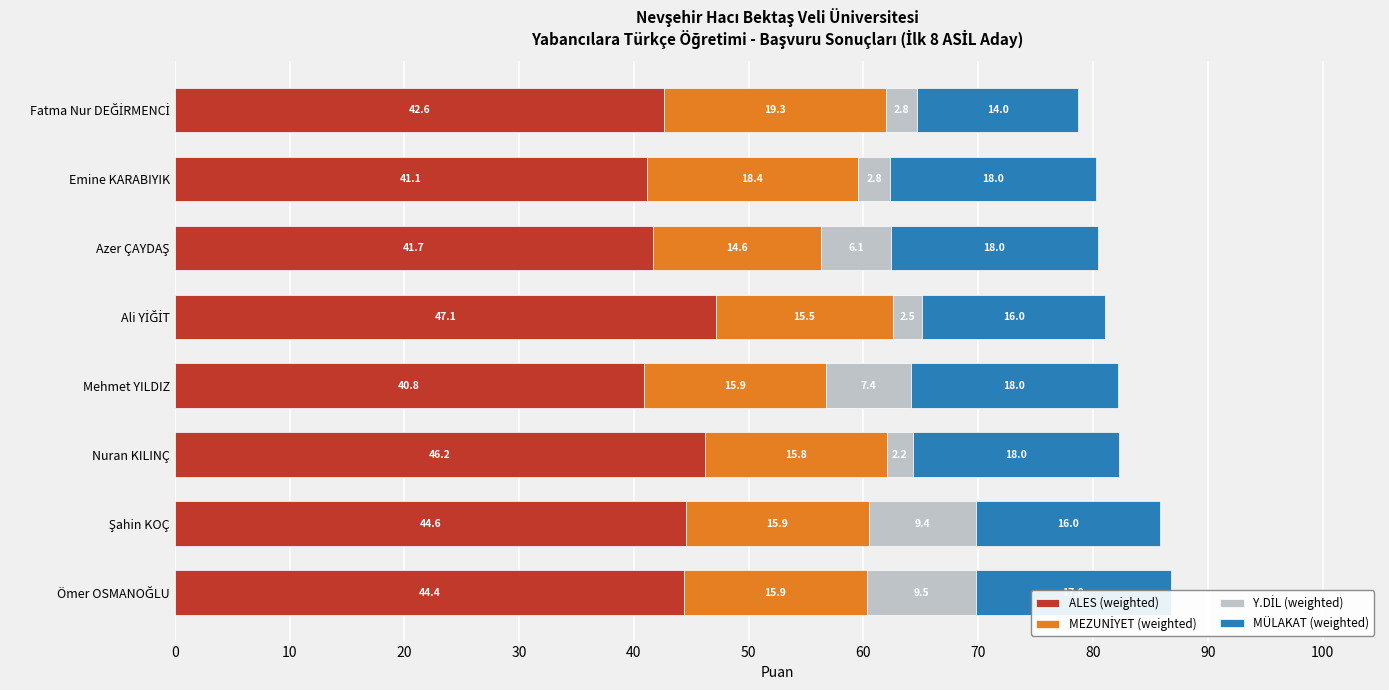

What is the total value across all series at Mehmet YILDIZ?

82.1